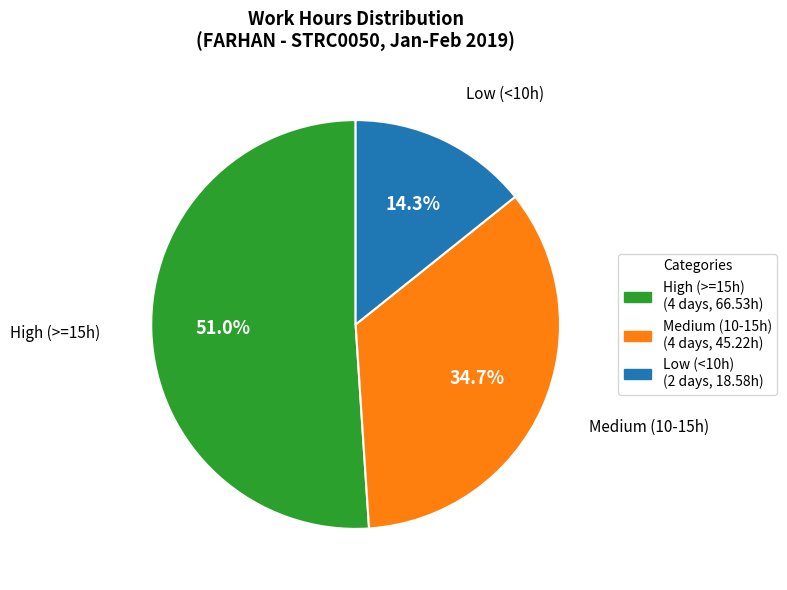

Is there any slice that represents more than half of the pie?

Yes